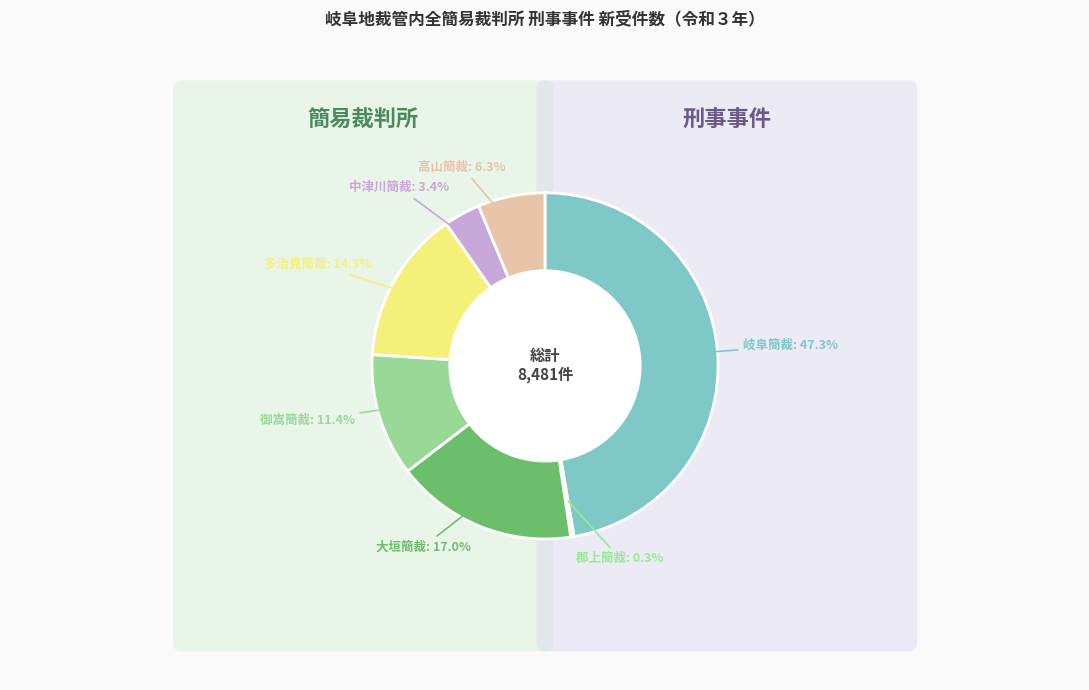

What portion of the pie excludes 大垣簡裁?

83.0%